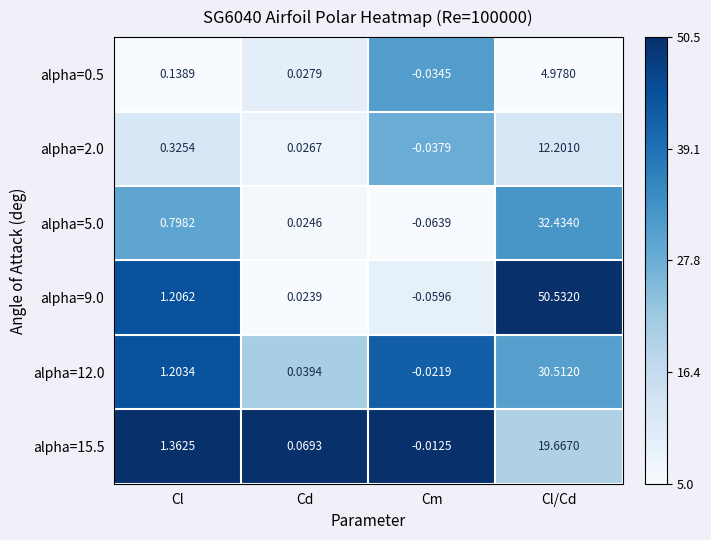

What is the total value across all series at Cl?

5.0